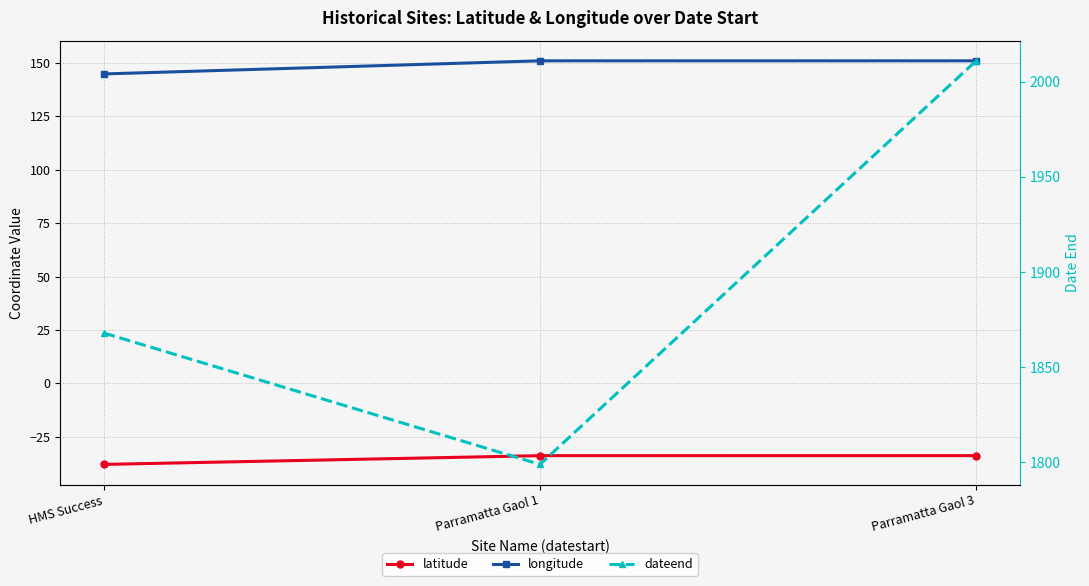

Reading left to right, extract all data points from this chart.

latitude: -37.9	-33.8	-33.8
longitude: 144.9	151.0	151.0
dateend: 1868.0	1799.0	2011.0